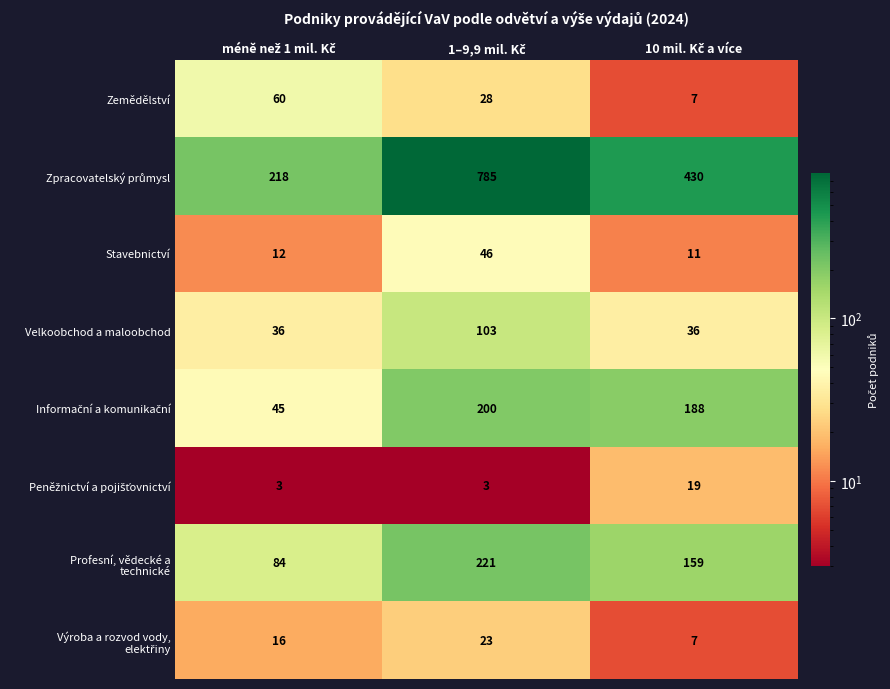

What is the greatest value displayed?

785